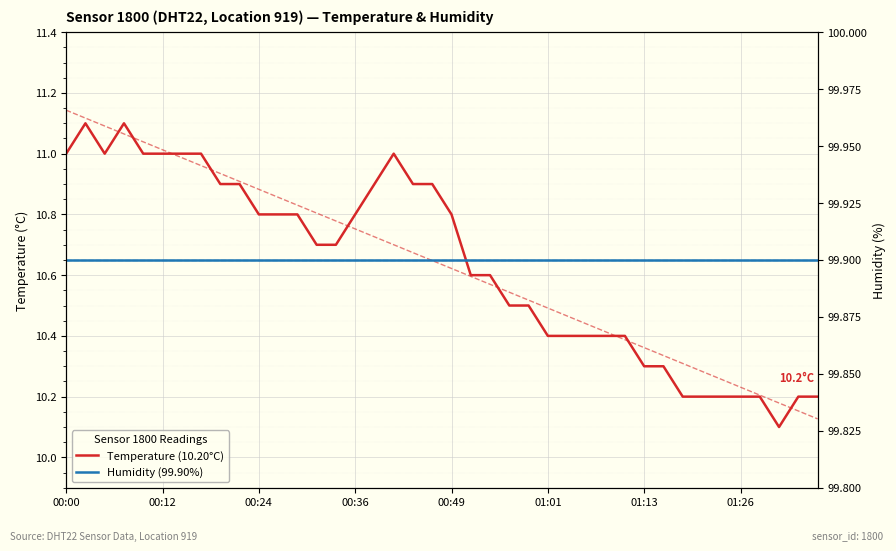

Is it true that Humidity (99.90%) equals 22.0 at 37?

False